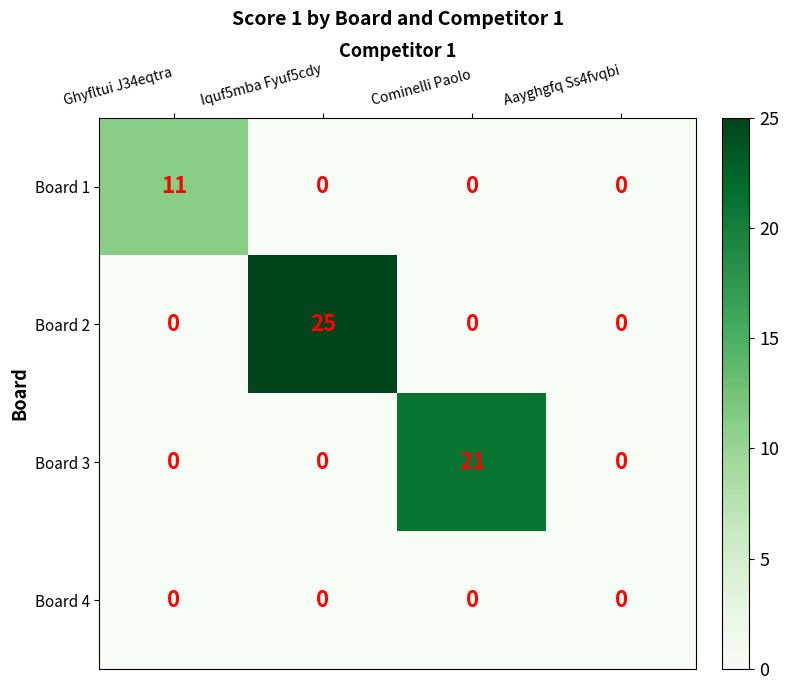

Reading right to left, extract all data points from this chart.

Board 1: Aayghgfq Ss4fvqbi=0	Cominelli Paolo=0	Iquf5mba Fyuf5cdy=0	Ghyfltui J34eqtra=11
Board 2: Aayghgfq Ss4fvqbi=0	Cominelli Paolo=0	Iquf5mba Fyuf5cdy=25	Ghyfltui J34eqtra=0
Board 3: Aayghgfq Ss4fvqbi=0	Cominelli Paolo=21	Iquf5mba Fyuf5cdy=0	Ghyfltui J34eqtra=0
Board 4: Aayghgfq Ss4fvqbi=0	Cominelli Paolo=0	Iquf5mba Fyuf5cdy=0	Ghyfltui J34eqtra=0